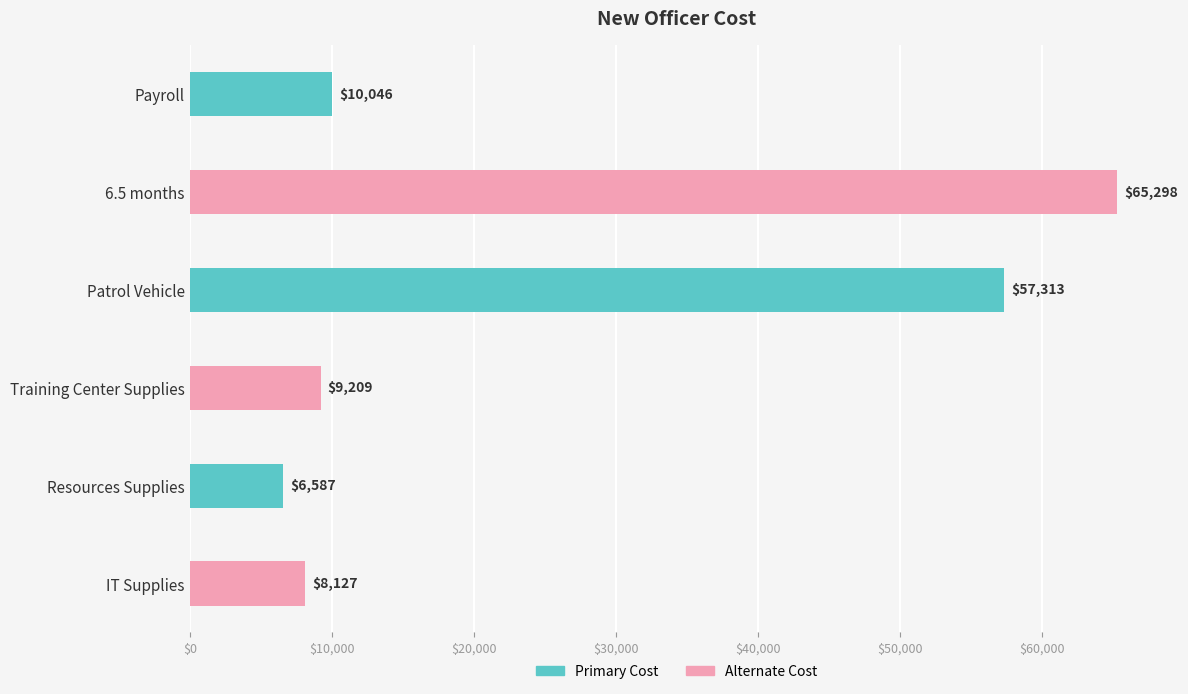

How many values are below 10045?

3